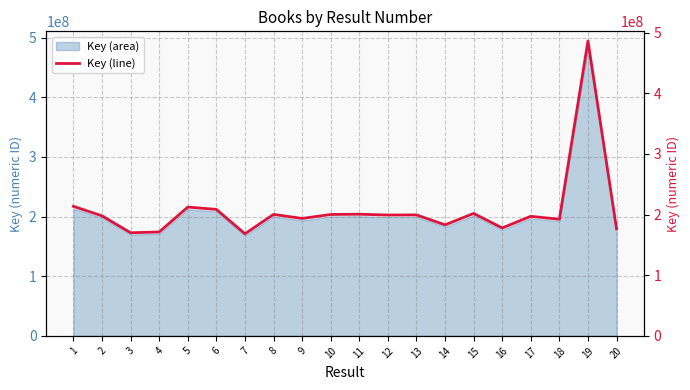

What is the highest value of the Key (area) series?

486293762